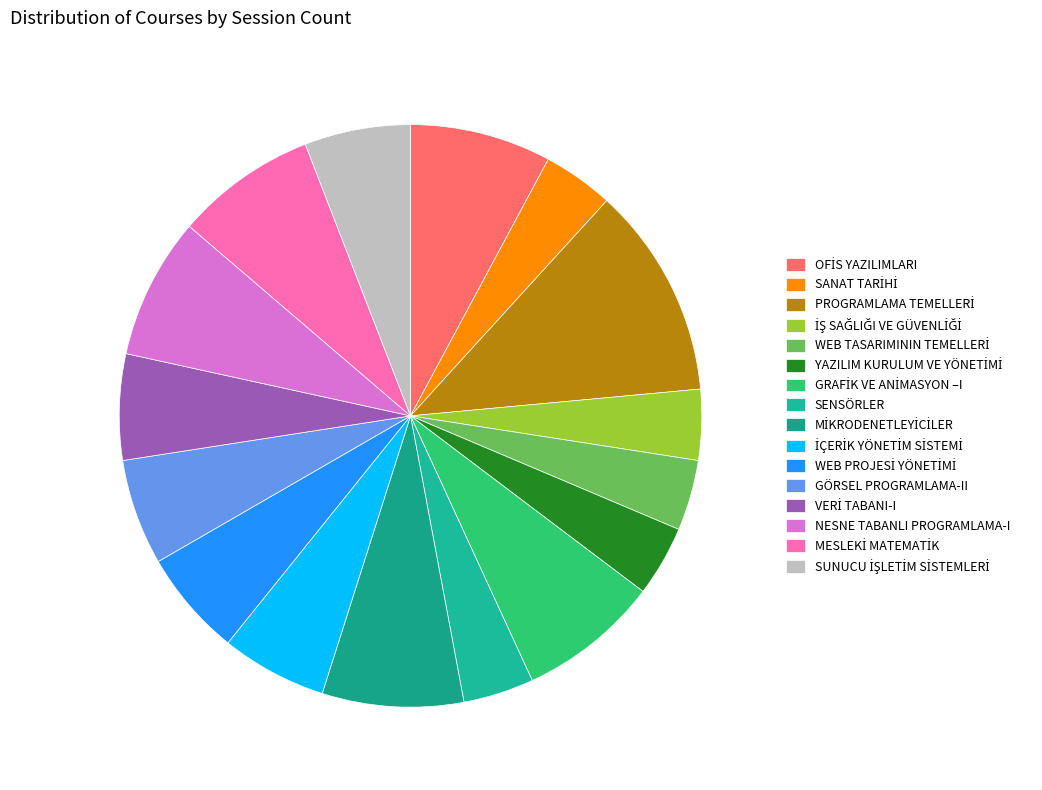

How many segments does this pie chart have?

16